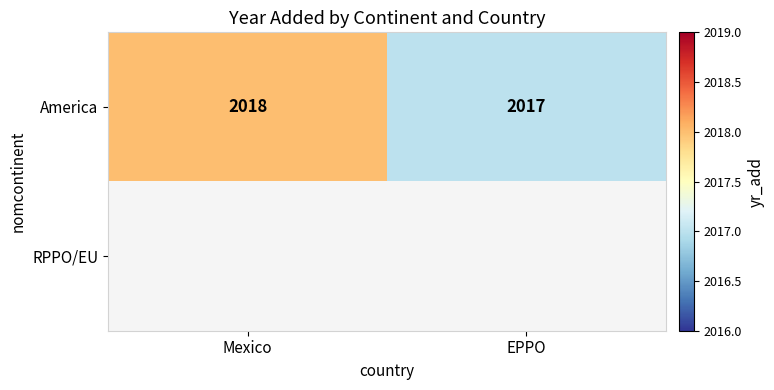

What is the sum of all America values?

4035